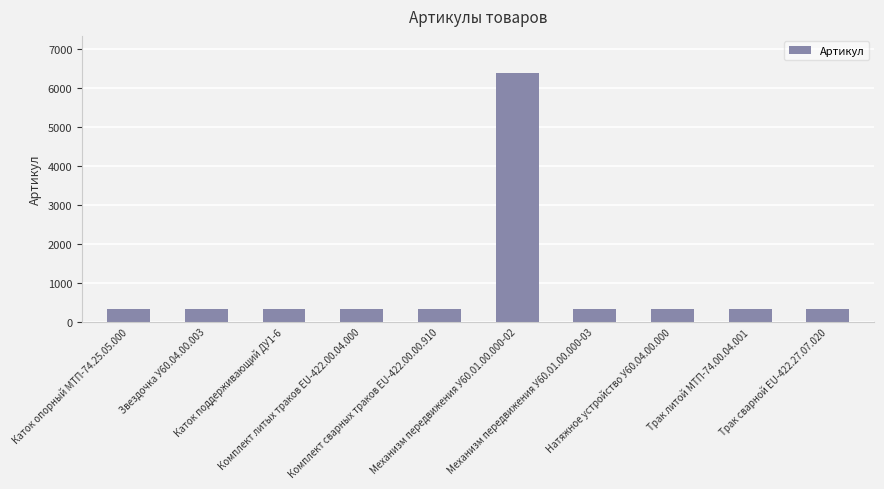

How many data points are less than 327?

5